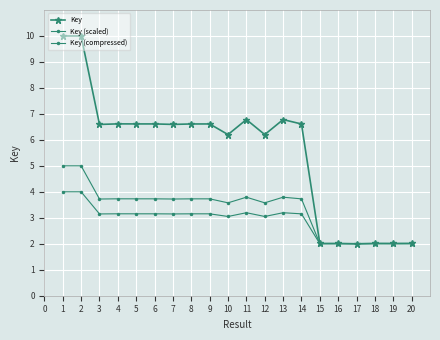

Does the chart have visible grid lines?

Yes